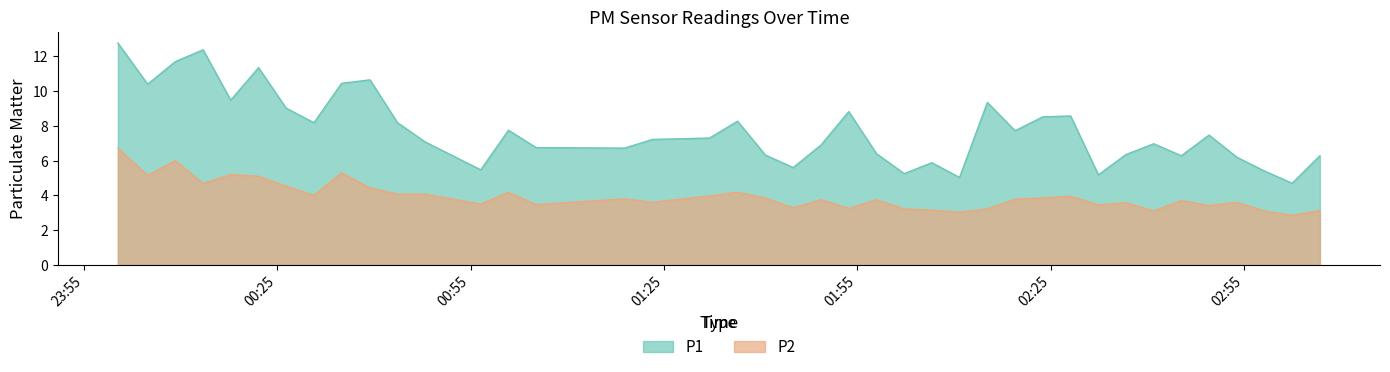

True or false: P1 and P2 cross at least once.

False